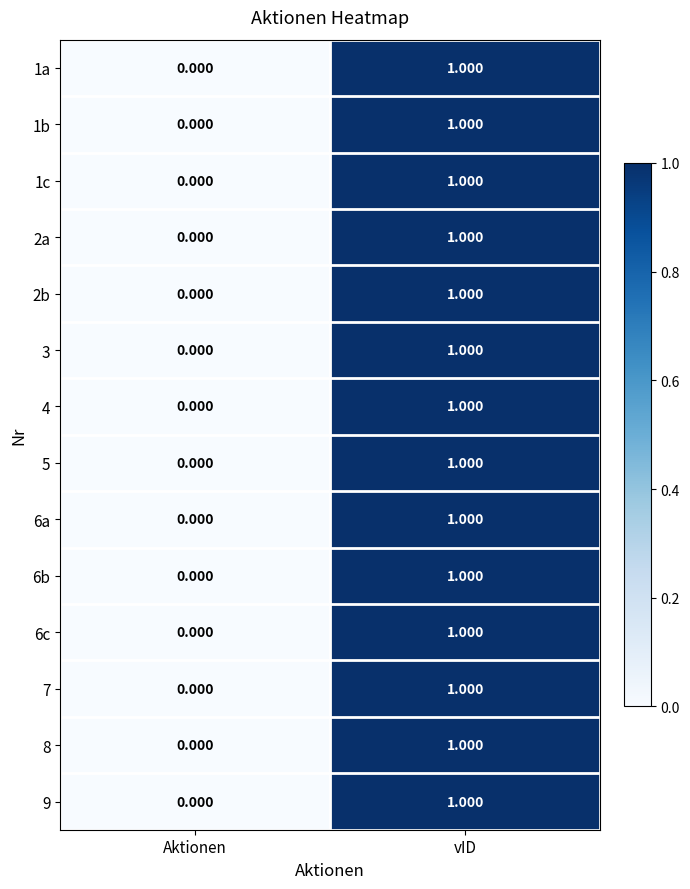

At which label does 6a reach its peak?

vID